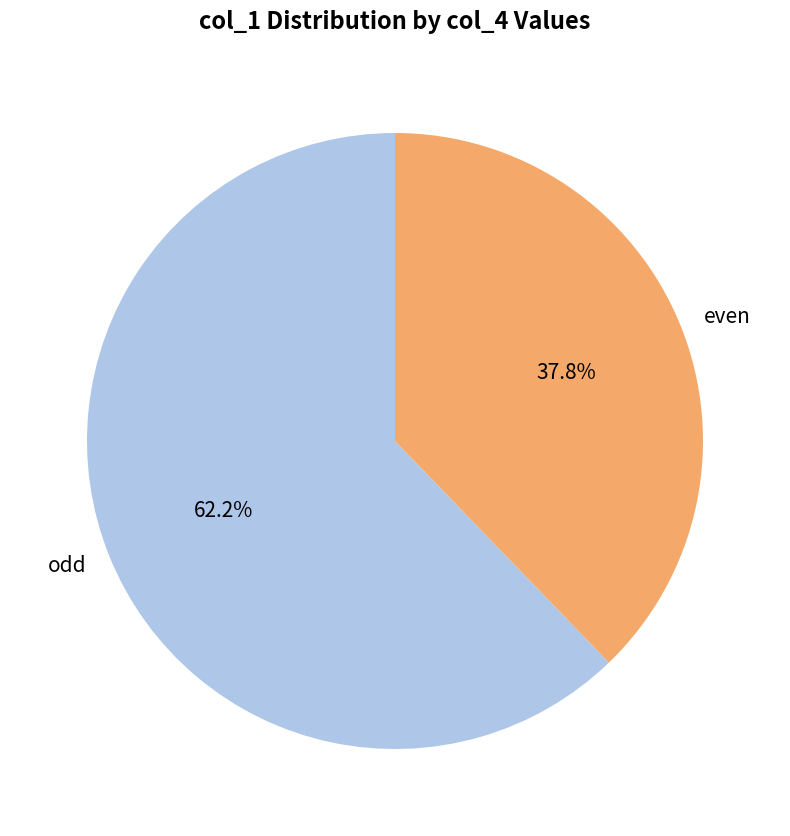

Is there a majority slice in this chart?

Yes